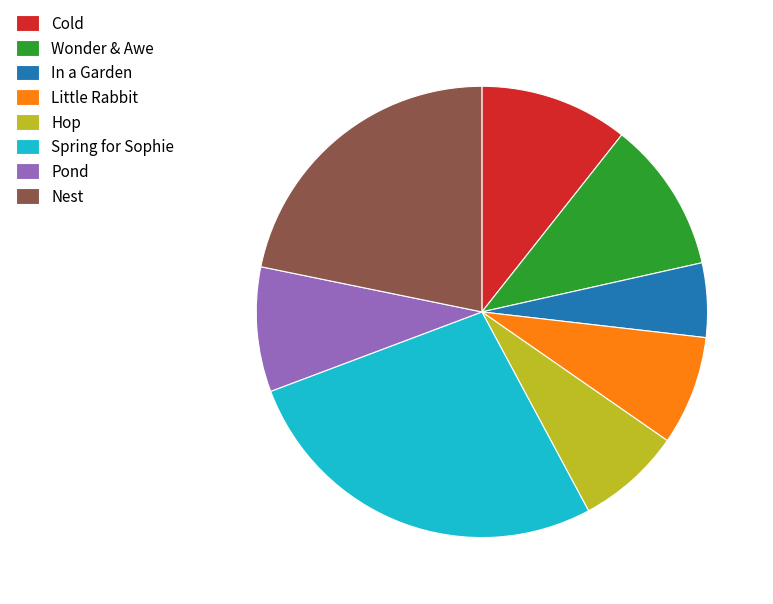

Is the sum of Cold and Little Rabbit greater than half?

No